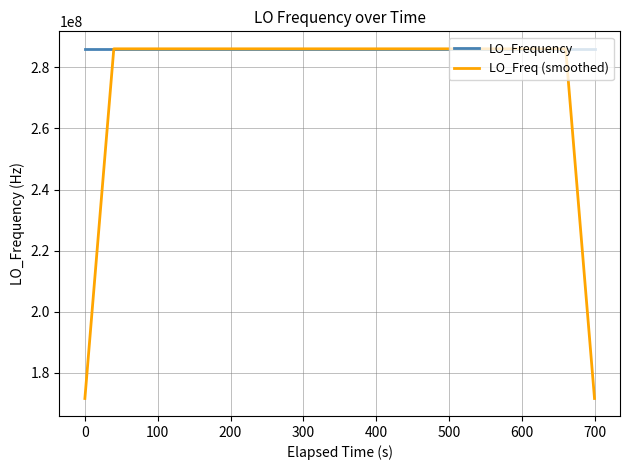

Which series has the largest range (max minus min)?

LO_Freq (smoothed)